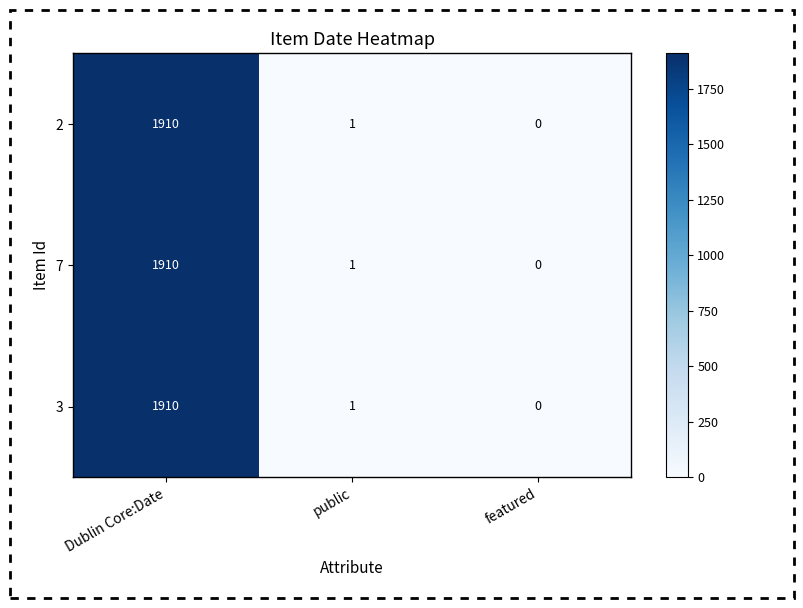

List the labels in order of 3 value, smallest first.

featured, public, Dublin Core:Date